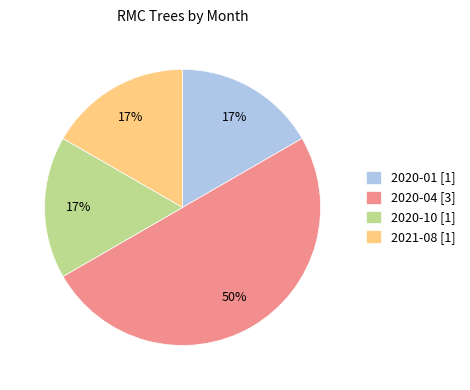

The 2021-08 [1] slice represents 28% of the pie. True or false?

False